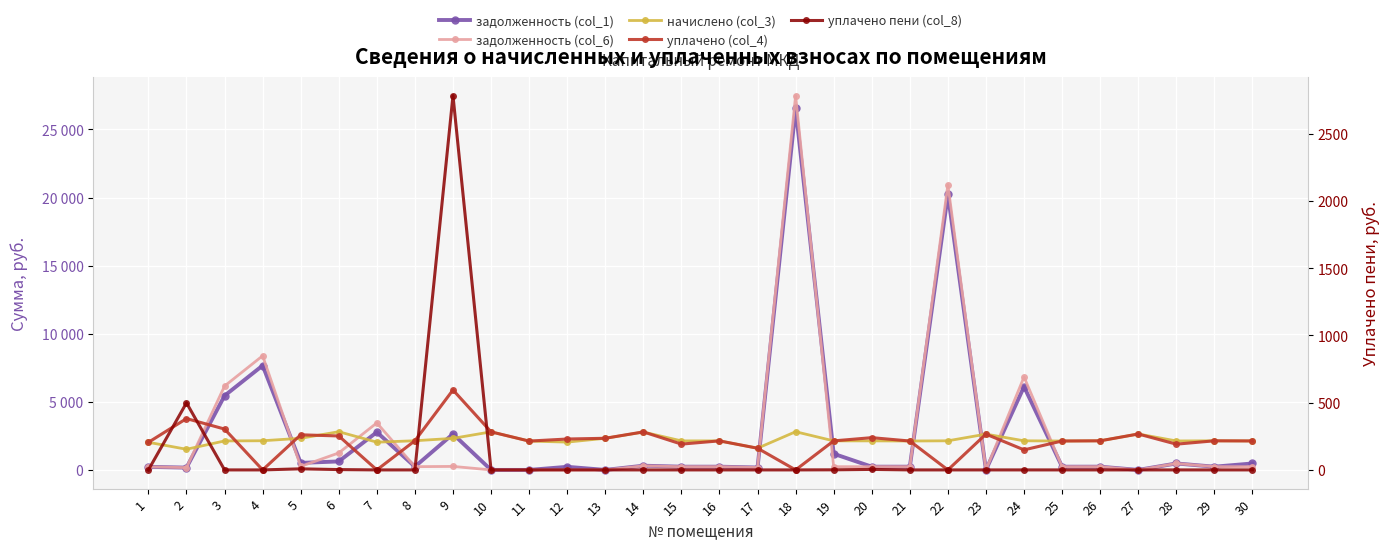

At which category does the chart reach its peak across all series?

18